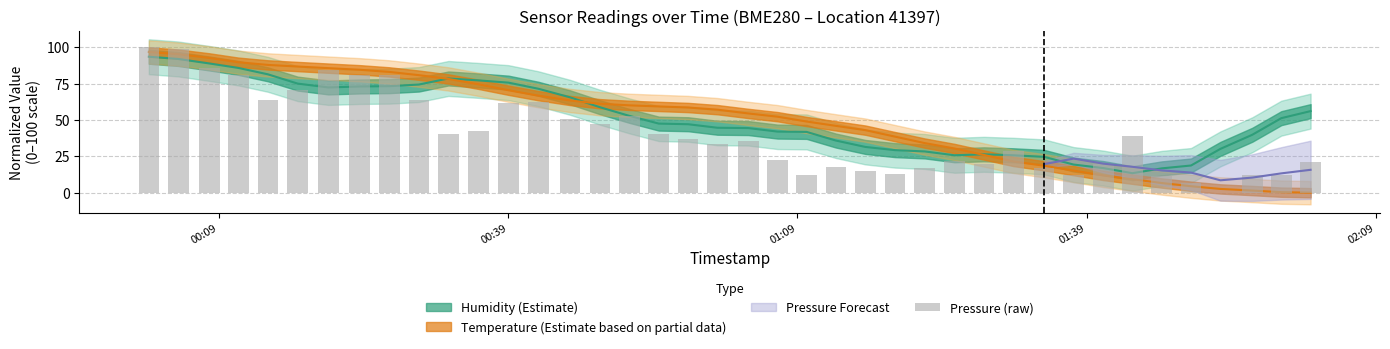

The chart shows a value of 4.4 at 25. True or false?

False